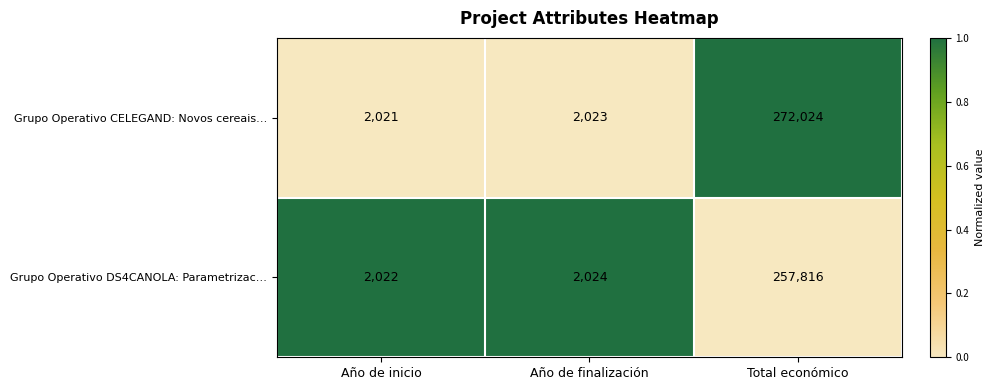

What is the spread (max minus min) of values at Año de finalización?

1